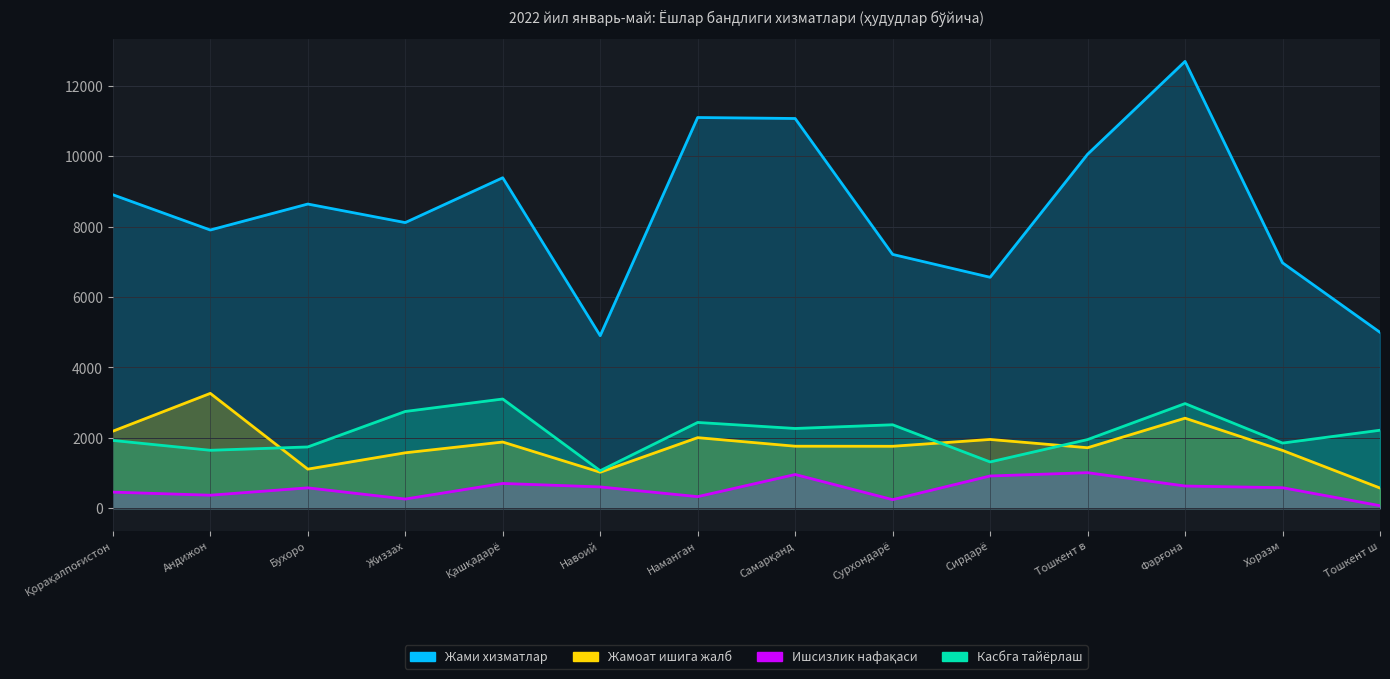

Between Қашқадарё and Наманган, which is larger?

Наманган